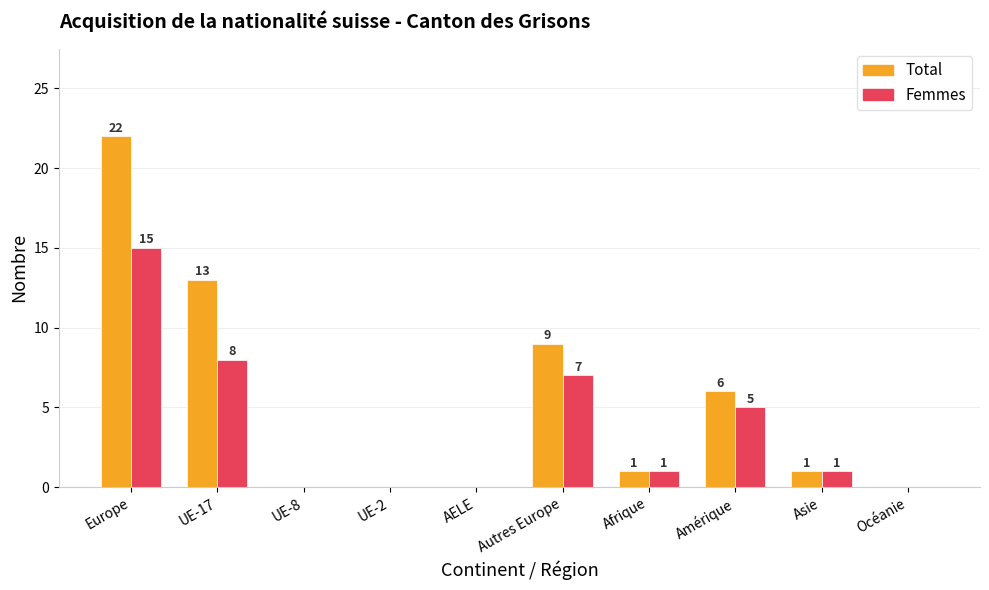

Which series changed the most between Europe and Autres Europe?

Total